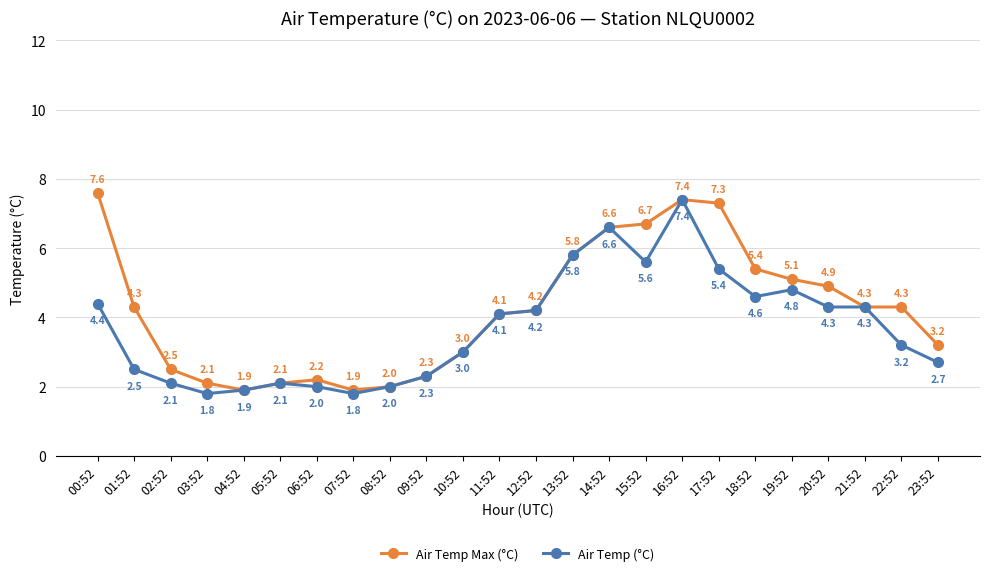

What is the average value of the Air Temp (°C) series?

3.7